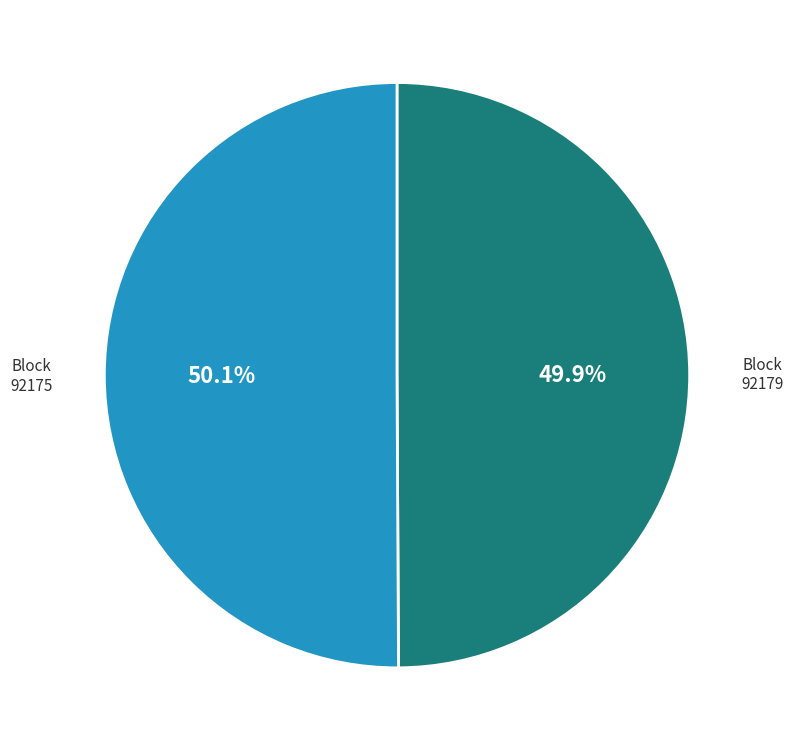

Does any single category account for the majority?

Yes